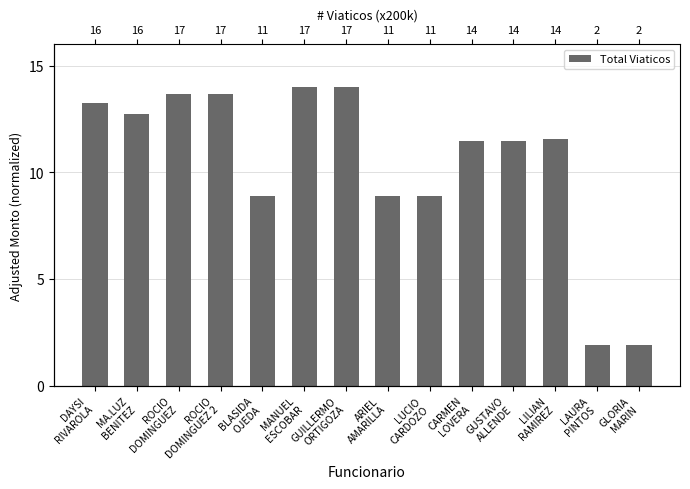

How many series are shown in this chart?

1